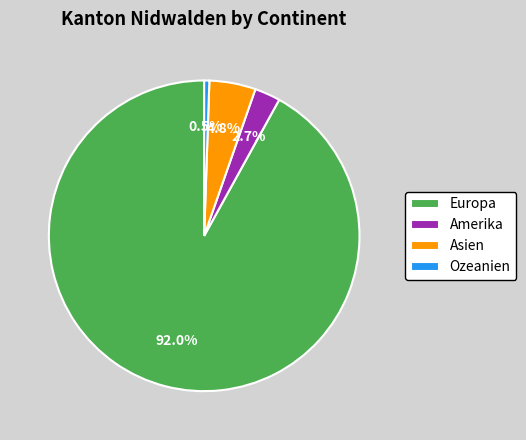

Is the sum of Europa and Ozeanien greater than half?

Yes